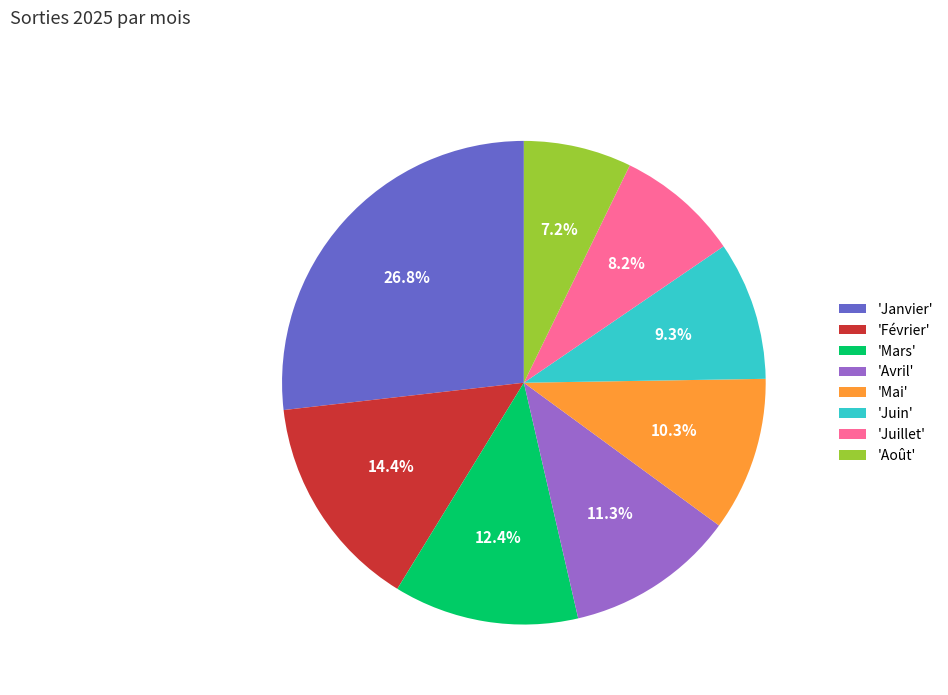

Is there any slice that represents more than half of the pie?

No